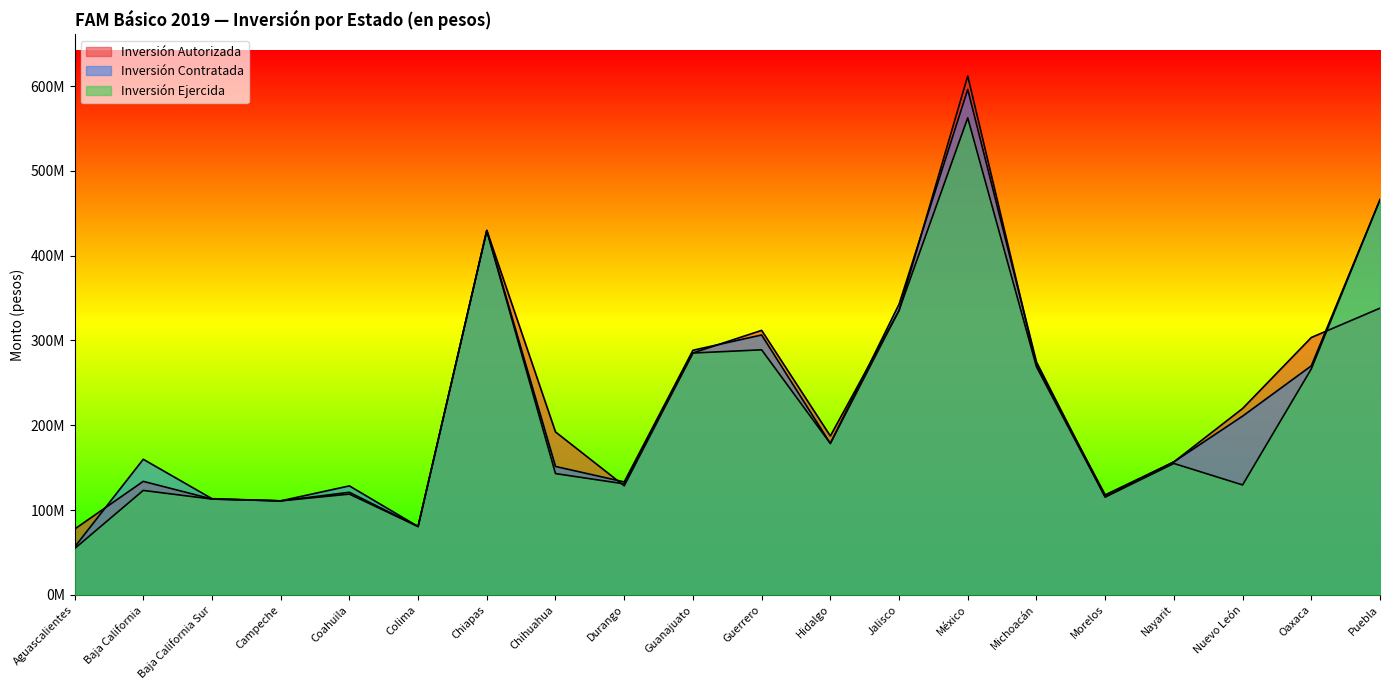

Which series has the largest total across all categories?

Inversión Contratada